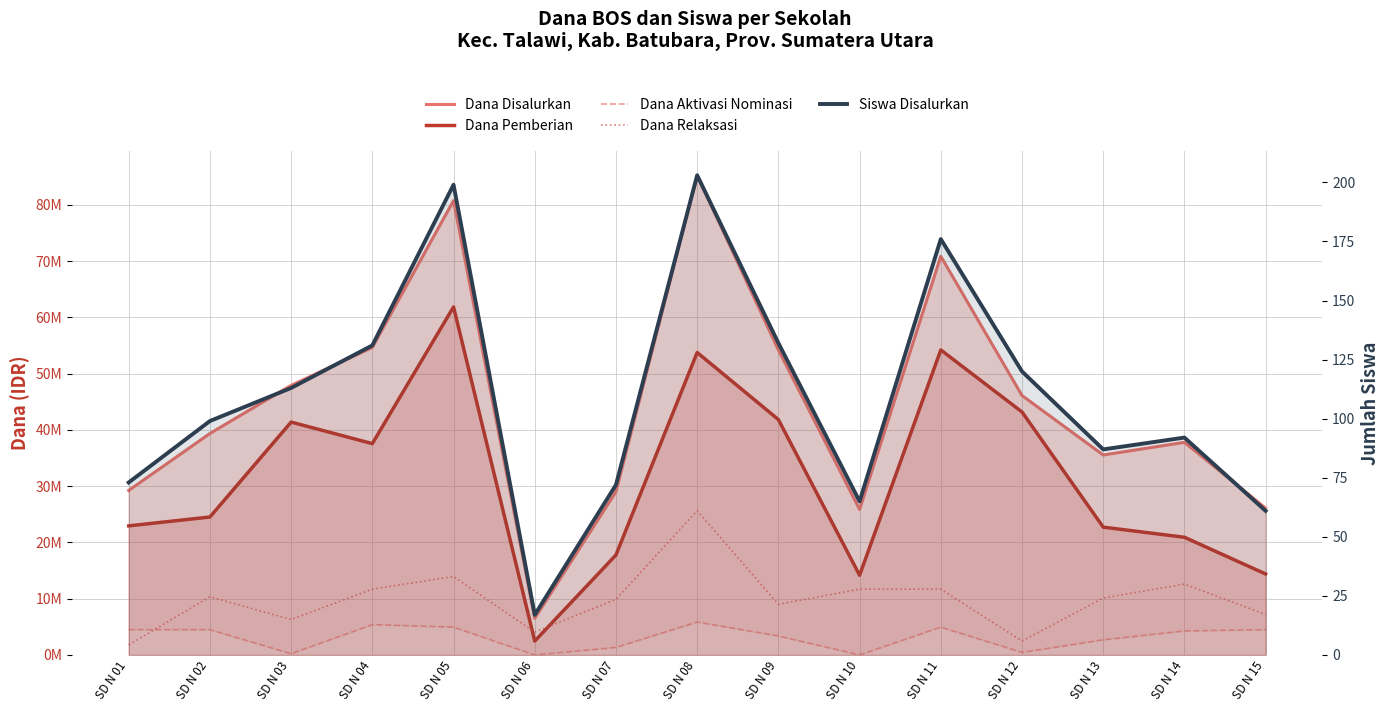

Which series has the widest spread of values?

Dana Disalurkan